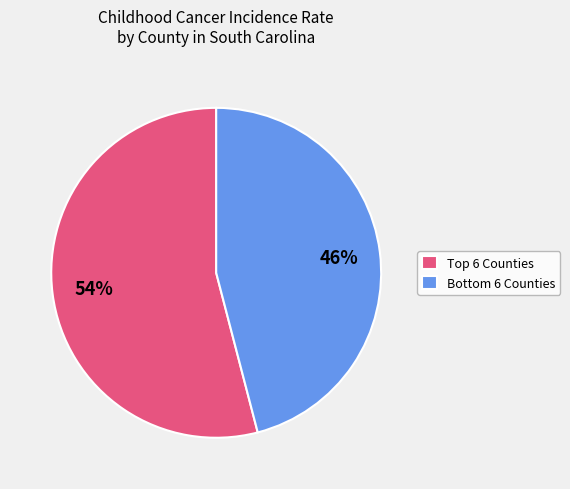

To the nearest percent, what is the difference between the largest and smallest slice percentages?

8%